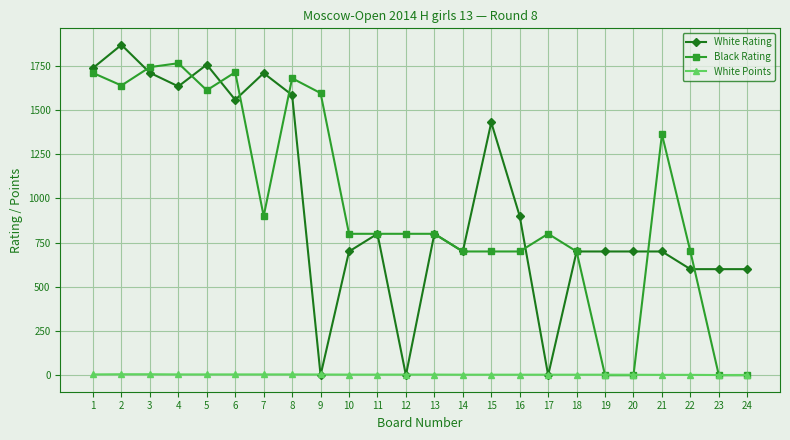

After their last crossing, which series has the higher values: Black Rating or White Rating?

White Rating